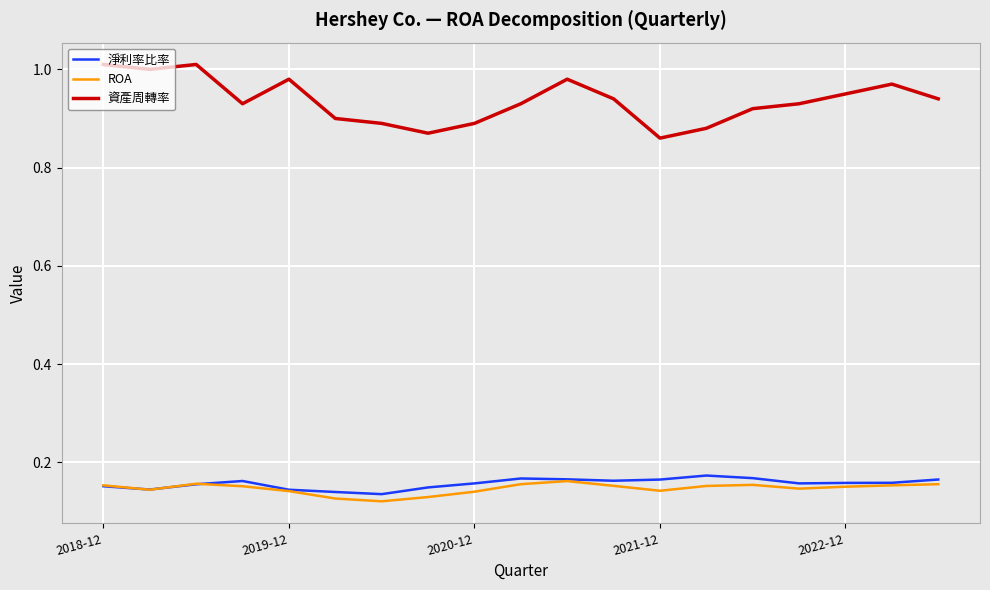

True or false: ROA and 資產周轉率 cross at least once.

False